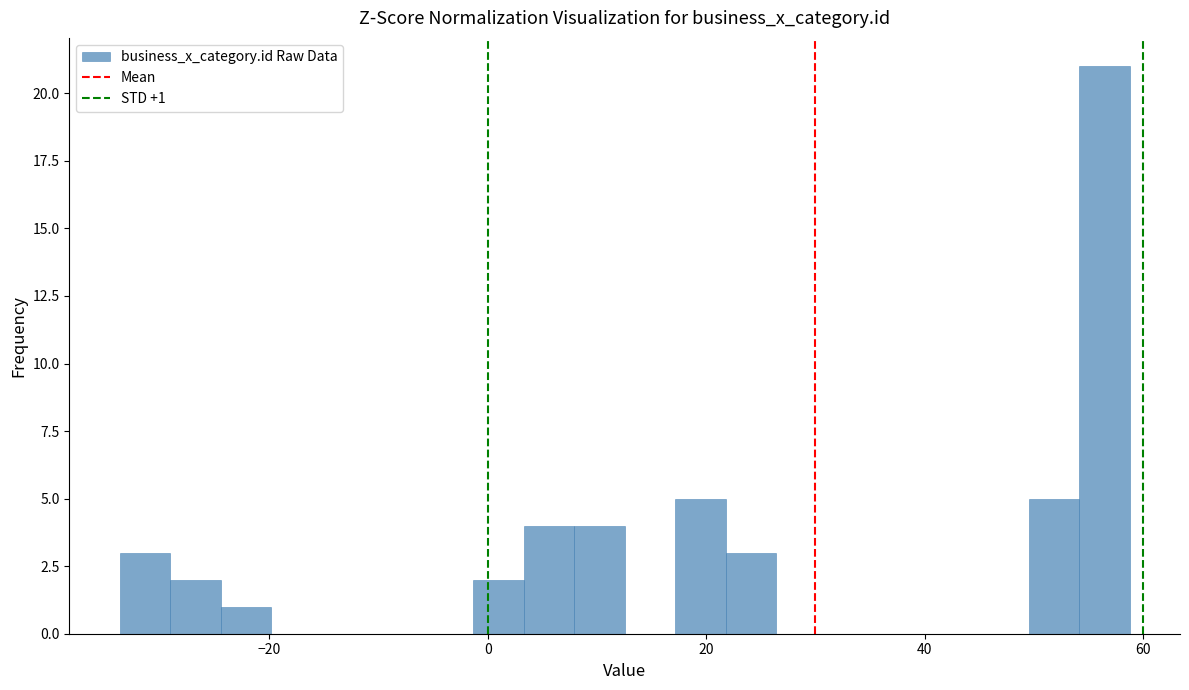

Around what value on the x-axis is the tallest bar? Give the approximate position of its centre, as read against the axis.

56